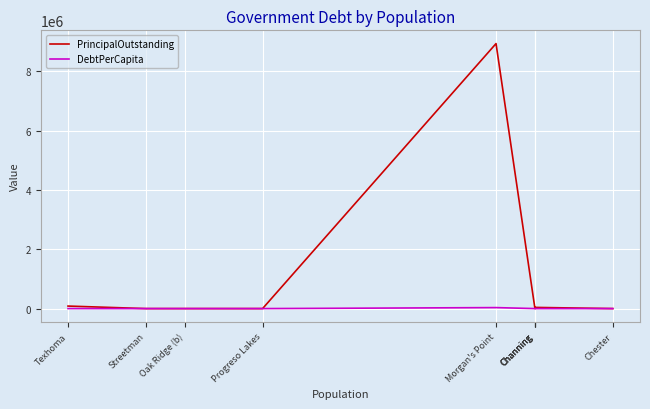

Which series changed the most between Channing and Streetman?

PrincipalOutstanding